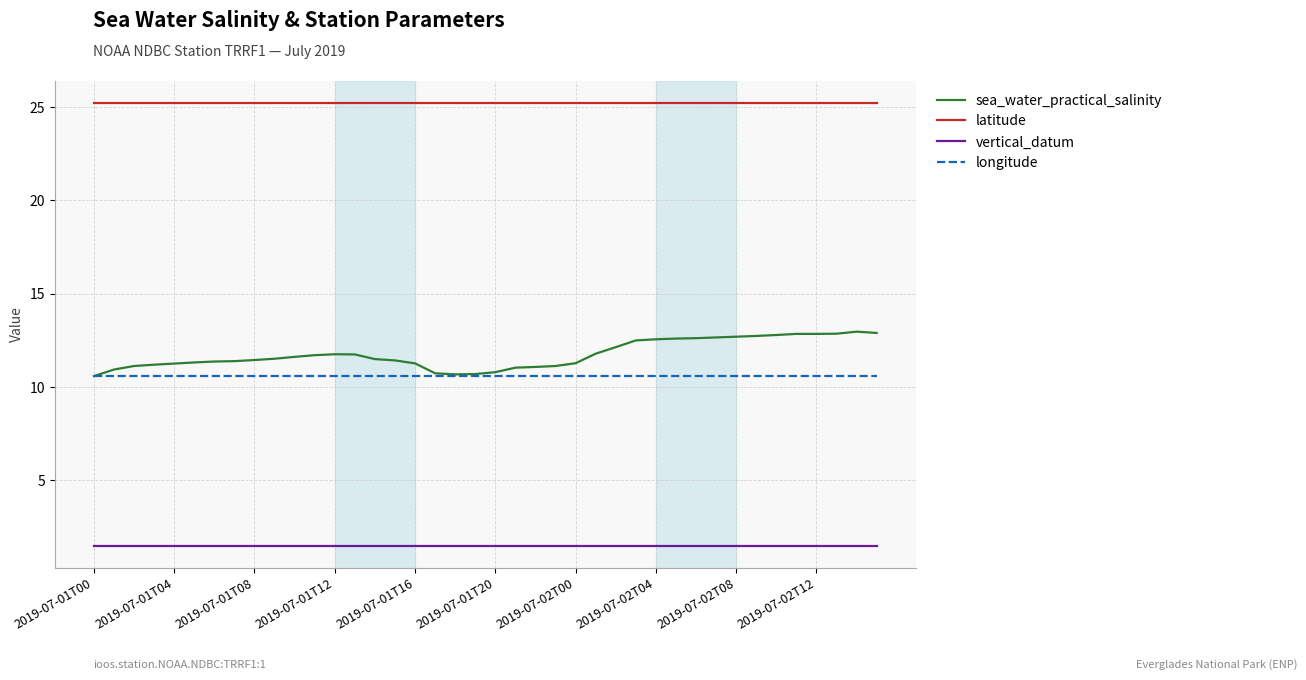

True or false: sea_water_practical_salinity and latitude intersect in this chart.

False